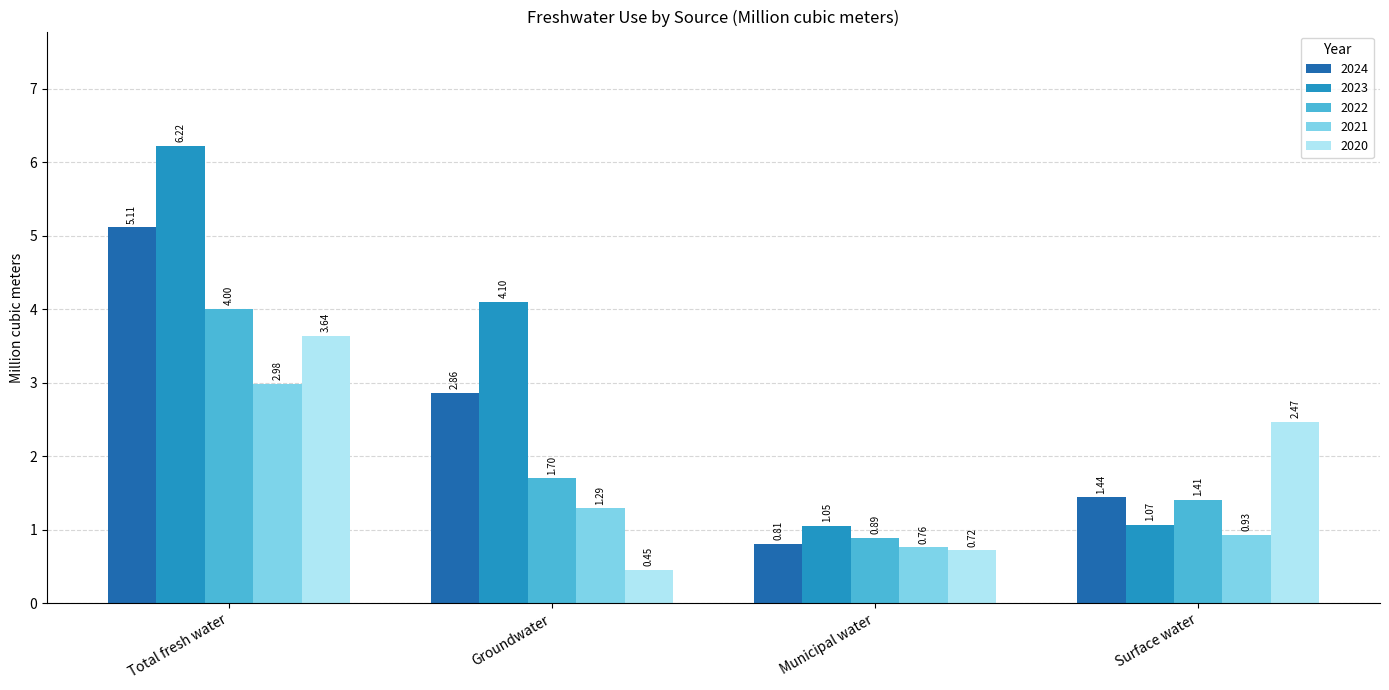

Which series has the largest range (max minus min)?

2023